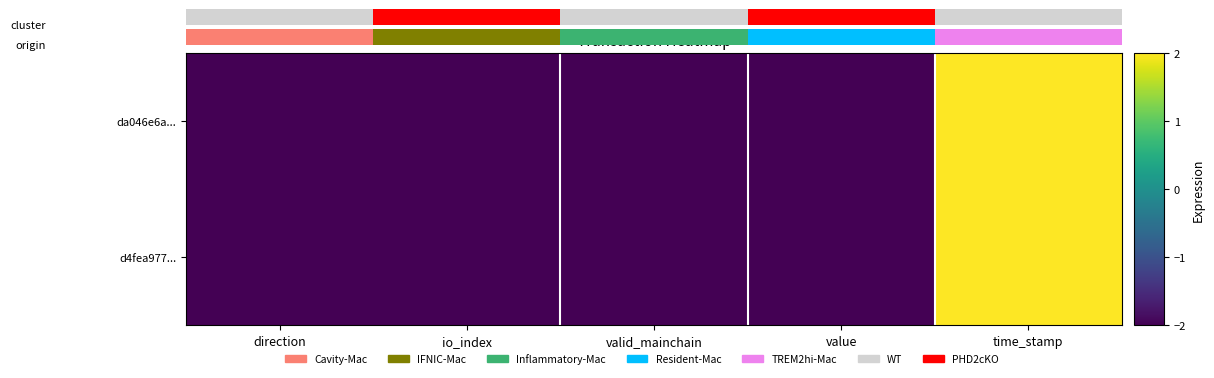

What is the total value across all series at direction?

-4.0